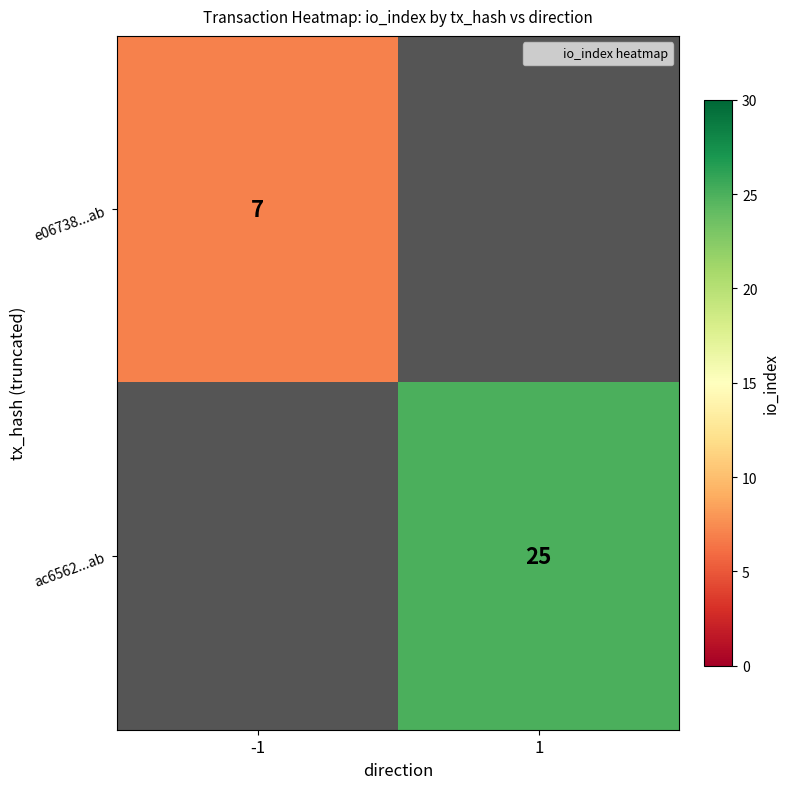

Which label corresponds to the smallest value in the chart?

-1